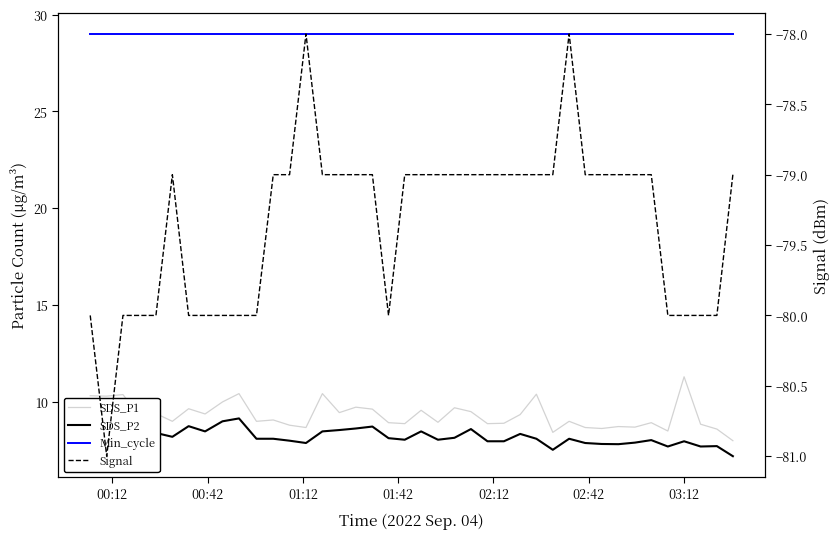

Which series has the widest spread of values?

SDS_P1